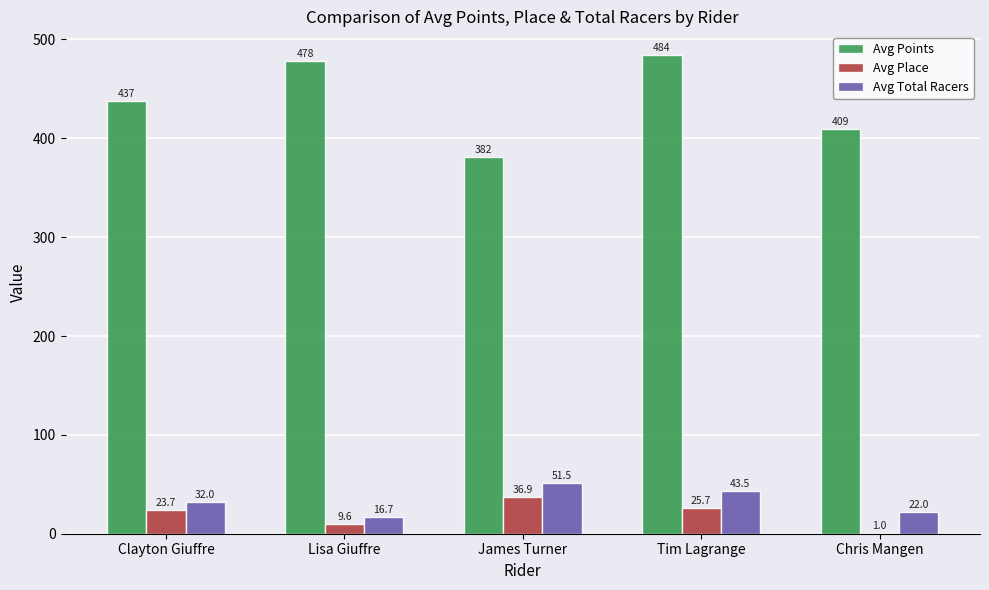

At which label is Avg Total Racers closest to 34?

Clayton Giuffre